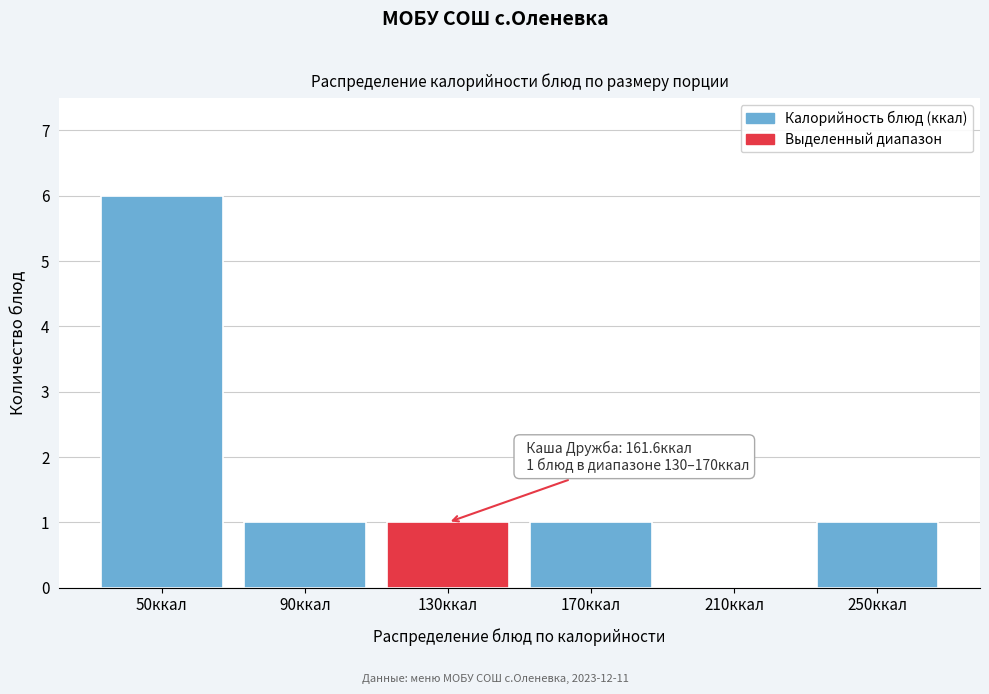

Reading right to left, list all the values displayed in this chart.

250ккал=1	210ккал=0	170ккал=1	130ккал=1	90ккал=1	50ккал=6